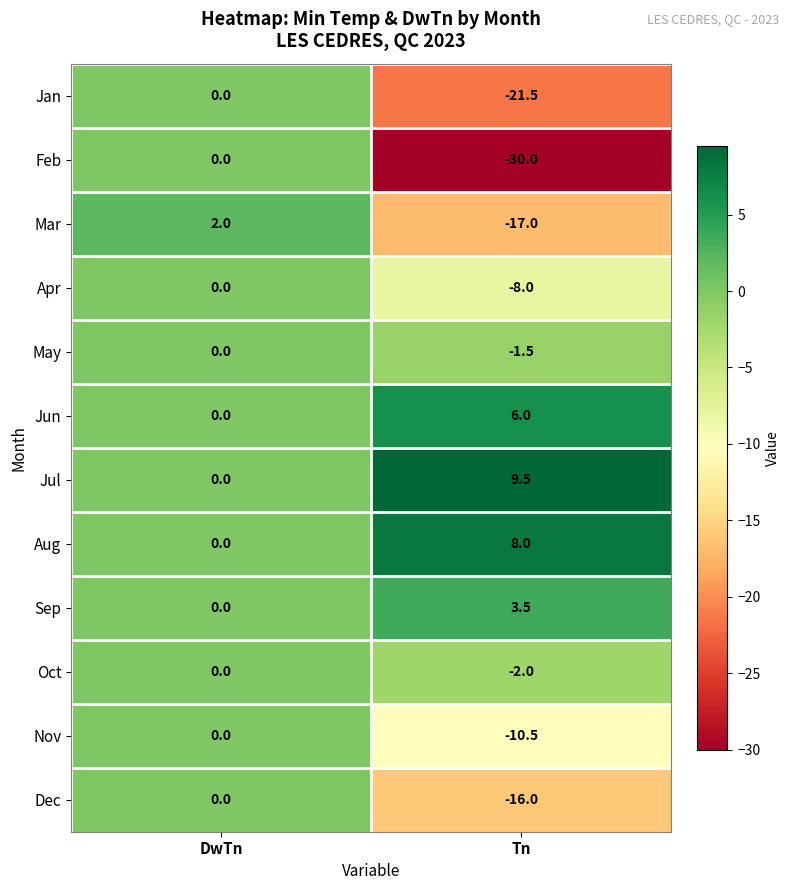

What is the total value across all series at DwTn?

2.0